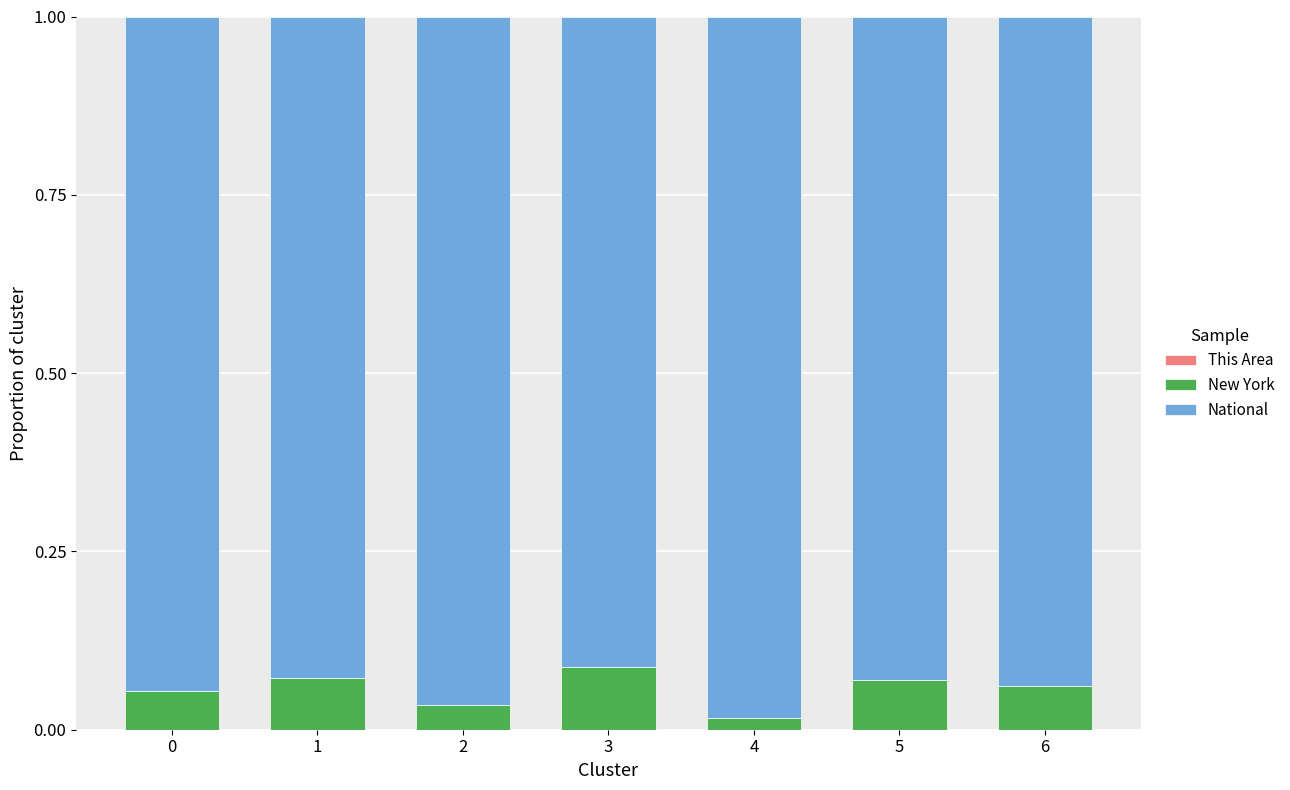

How many series are shown in this chart?

3